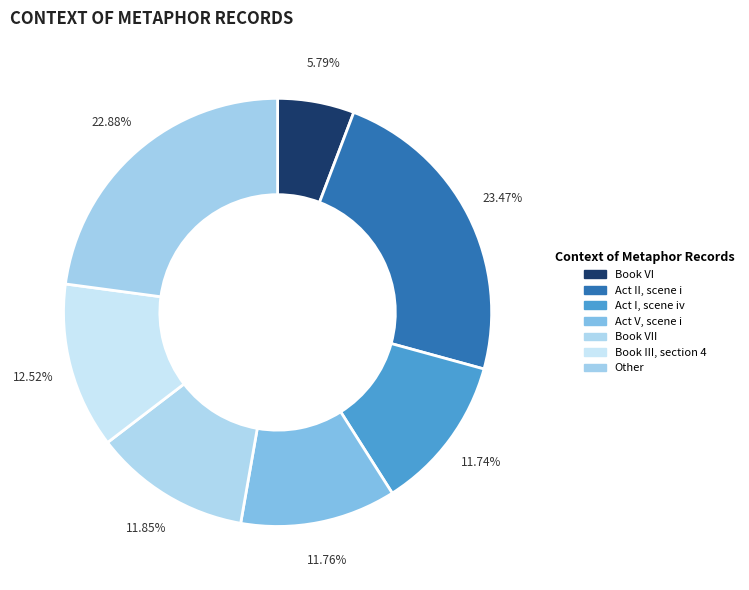

How many slices are in this pie chart?

7